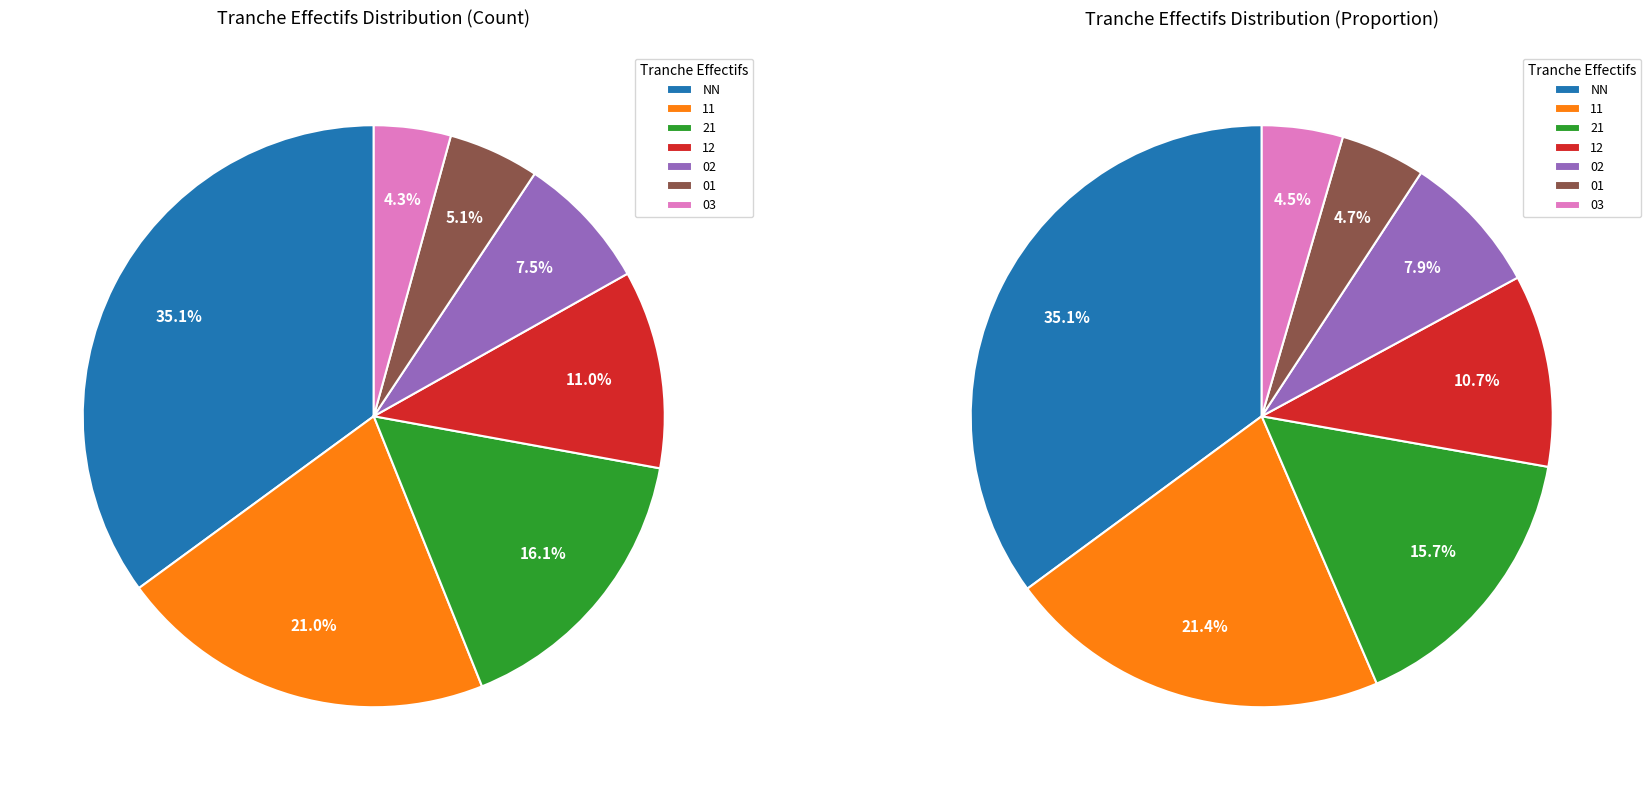

Is it true that 11 is 29% of the pie?

False